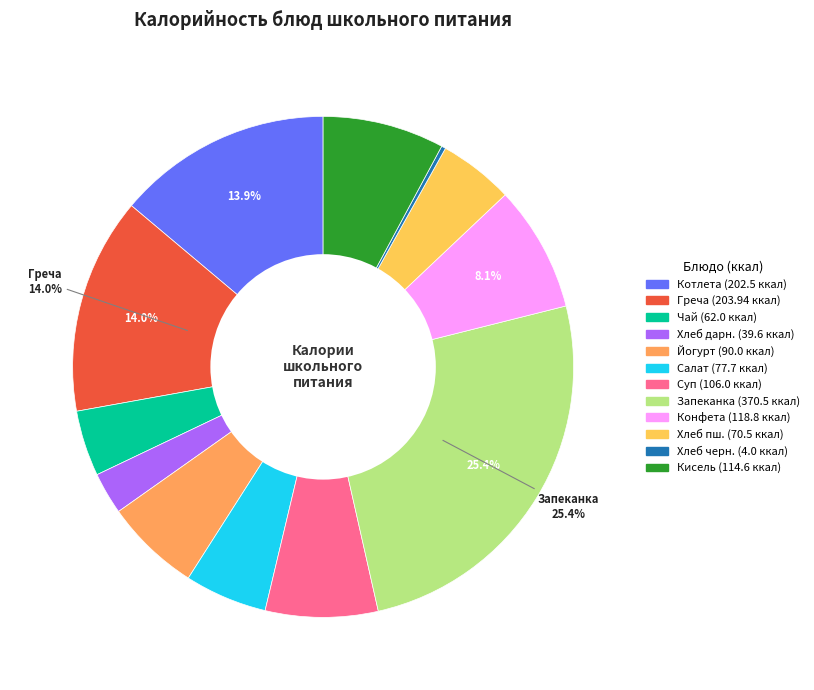

Does any single category account for the majority?

No